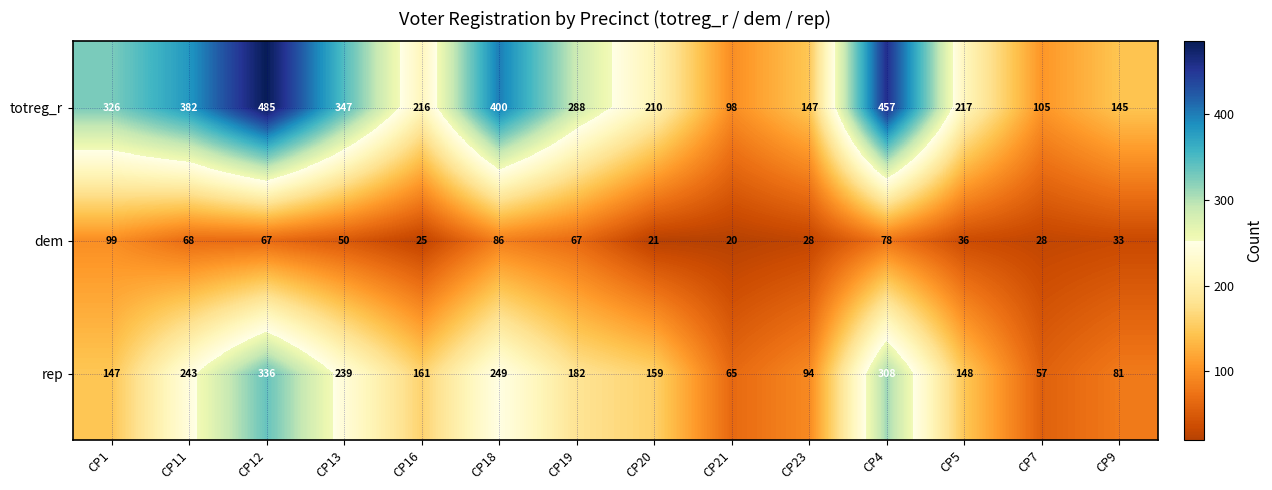

How many distinct data groups are displayed?

3